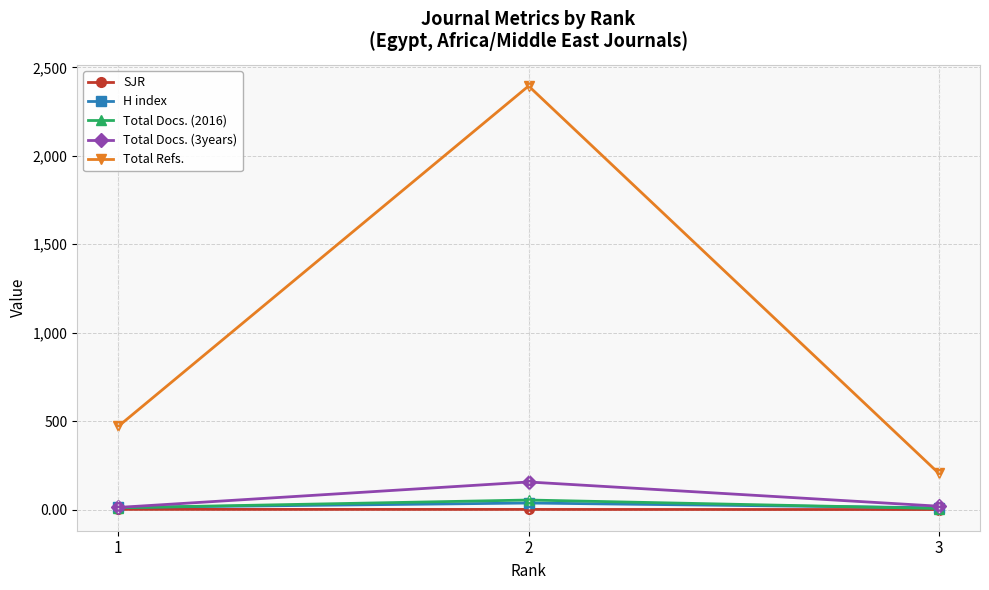

The SJR series shows 0.8 at 2. True or false?

True